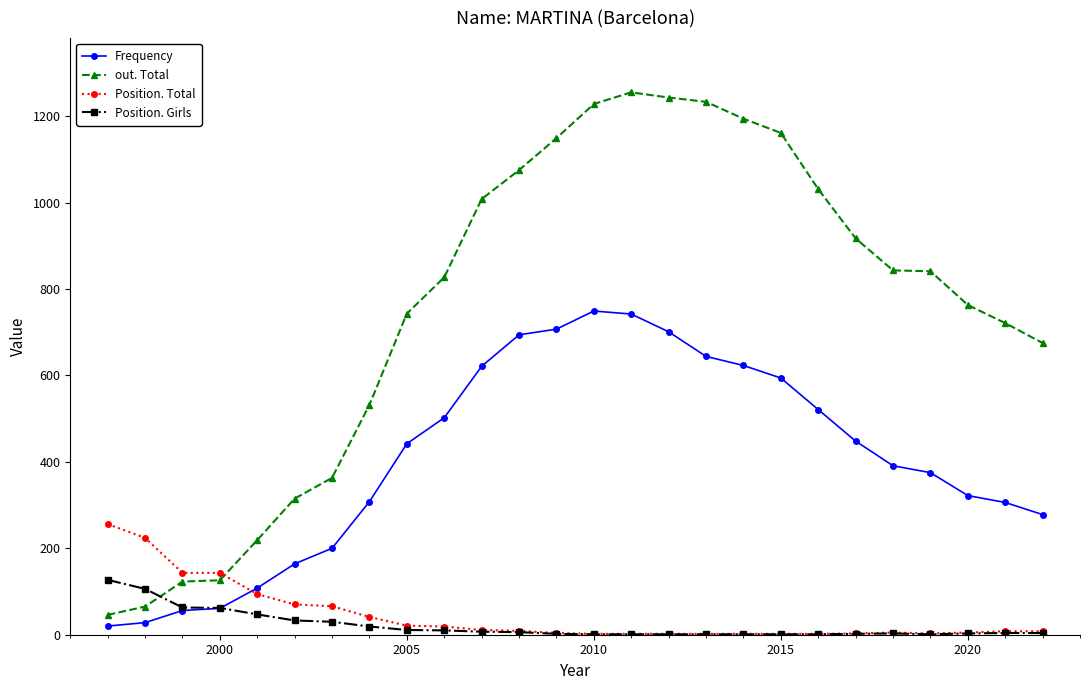

Which series has the largest range (max minus min)?

out. Total